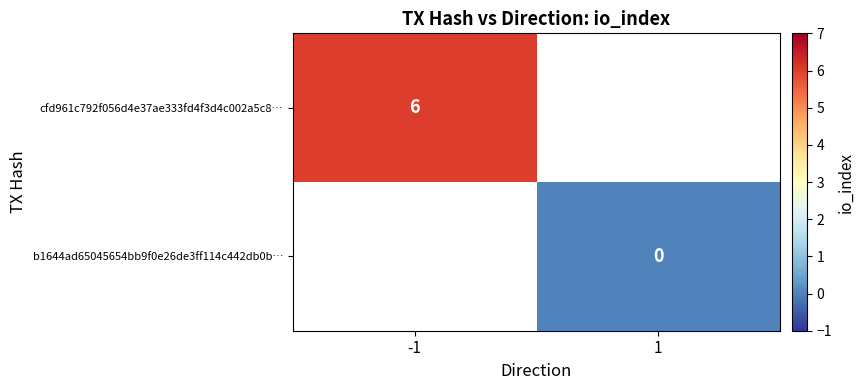

The cfd961c792f056d4e37ae333fd4f3d4c002a5c8… series shows 6 at -1. True or false?

True